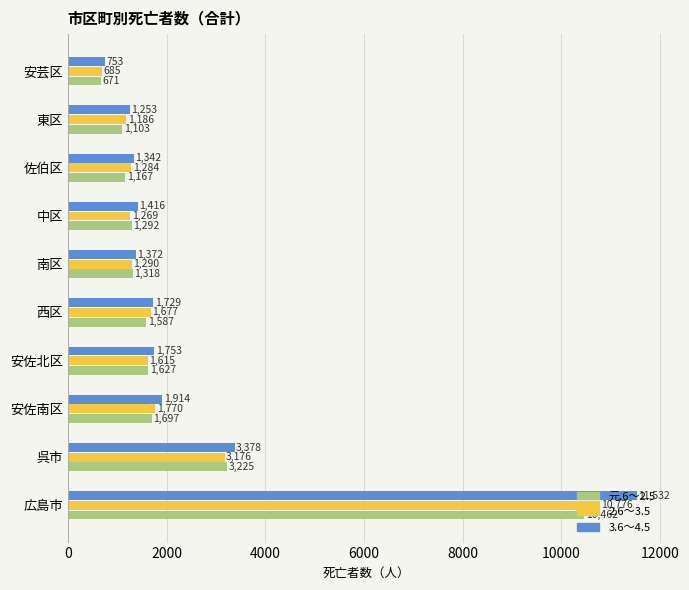

True or false: 2.6～3.5 has a value of 6421 at 広島市.

False